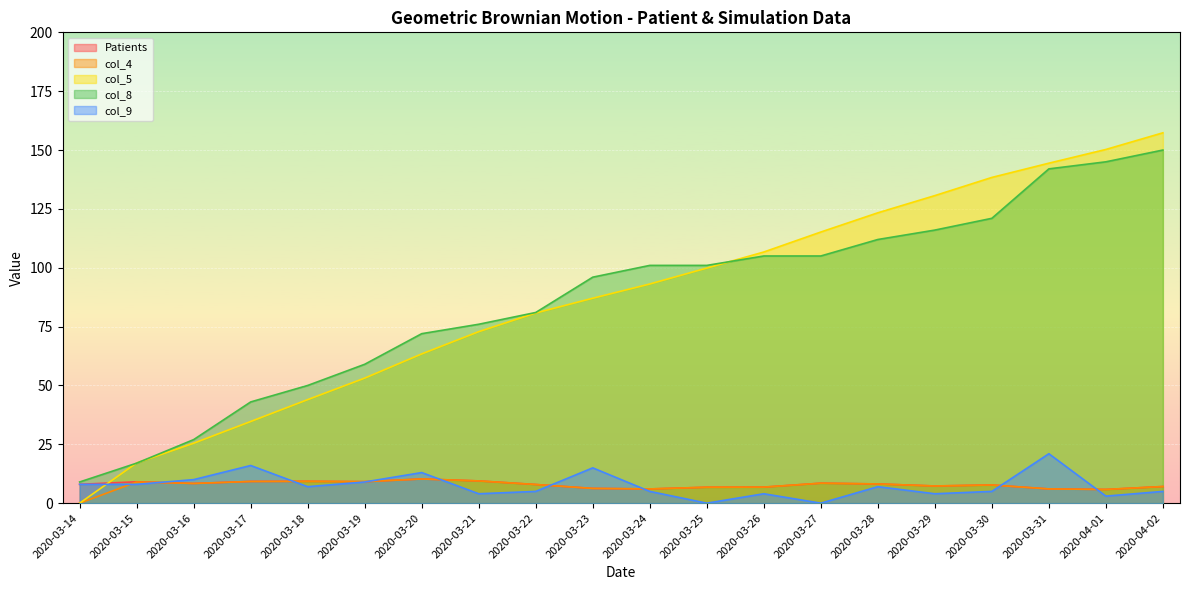

At how many categories does at least one series exceed 142?

3